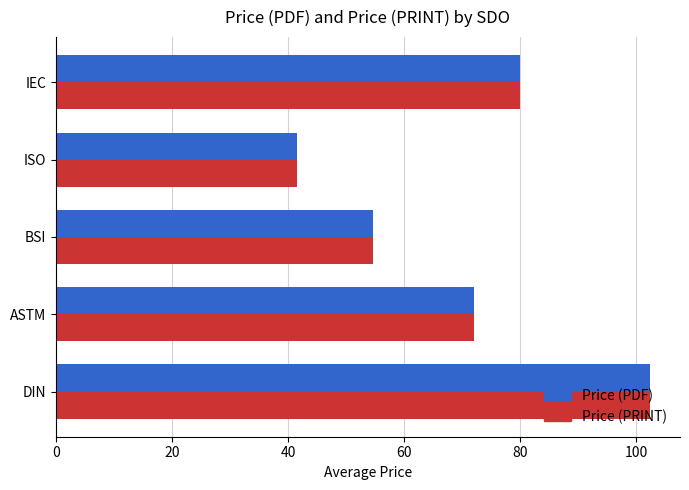

List the labels in order of Price (PRINT) value, largest first.

DIN, IEC, ASTM, BSI, ISO